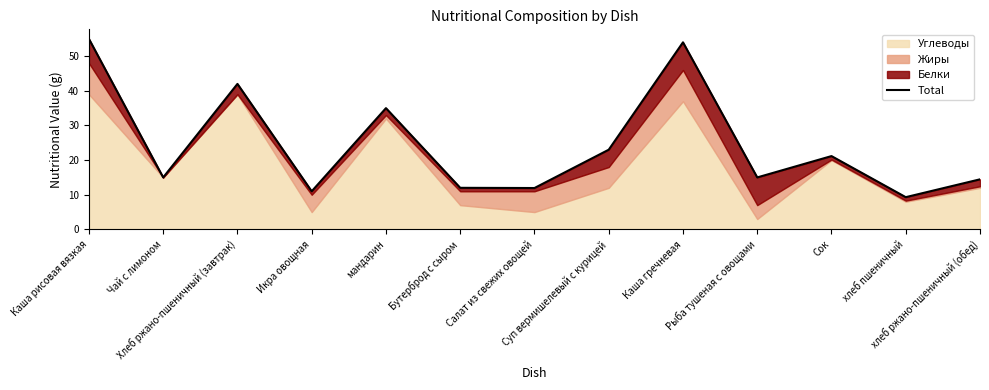

Where is the first local maximum?

Хлеб ржано-пшеничный (завтрак)